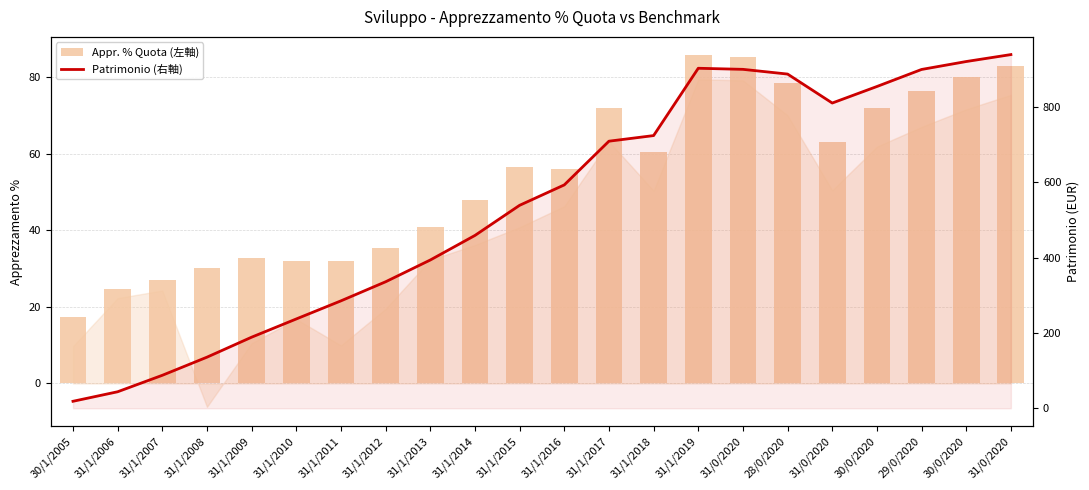

What is the sum of all Appr. % Quota (左軸) values?

1188.2